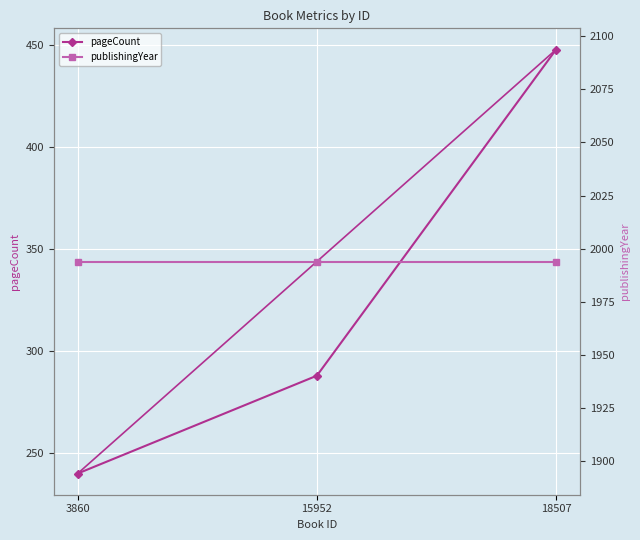

The value of pageCount at 15952 is 505. True or false?

False